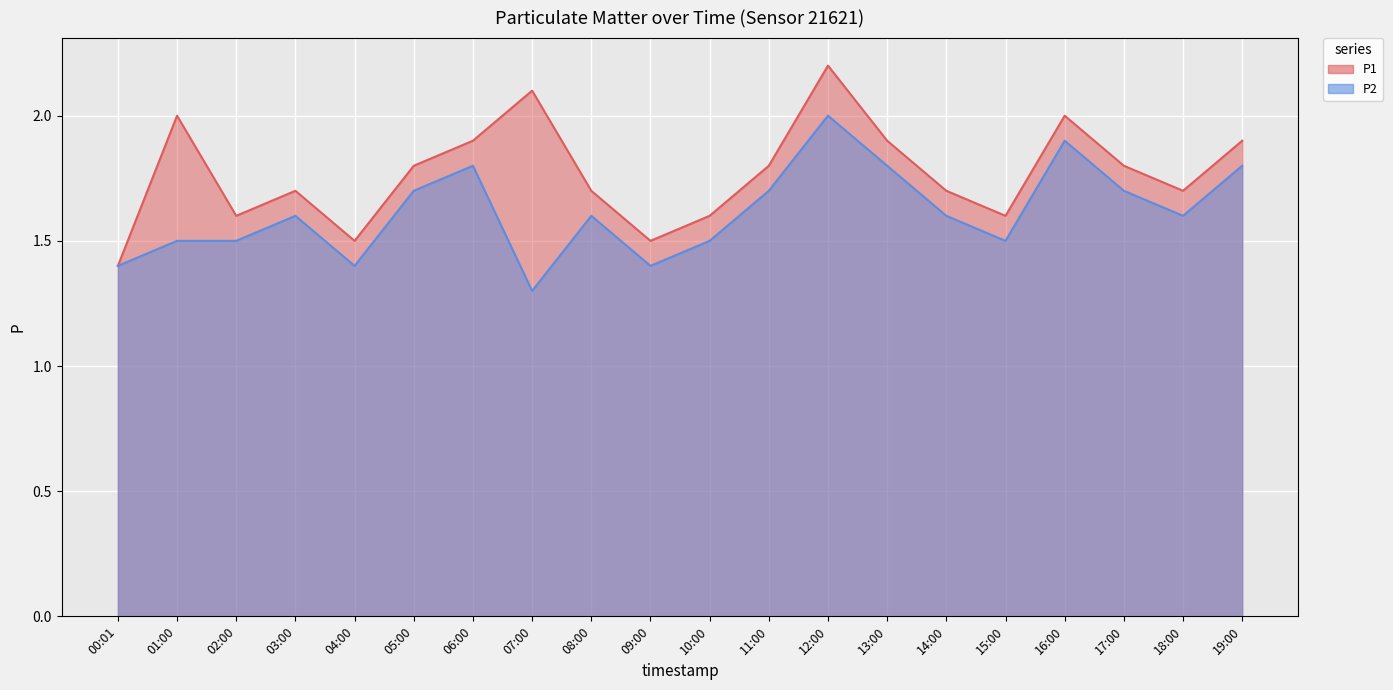

True or false: P1 has more than 1 points higher than both neighbors.

True